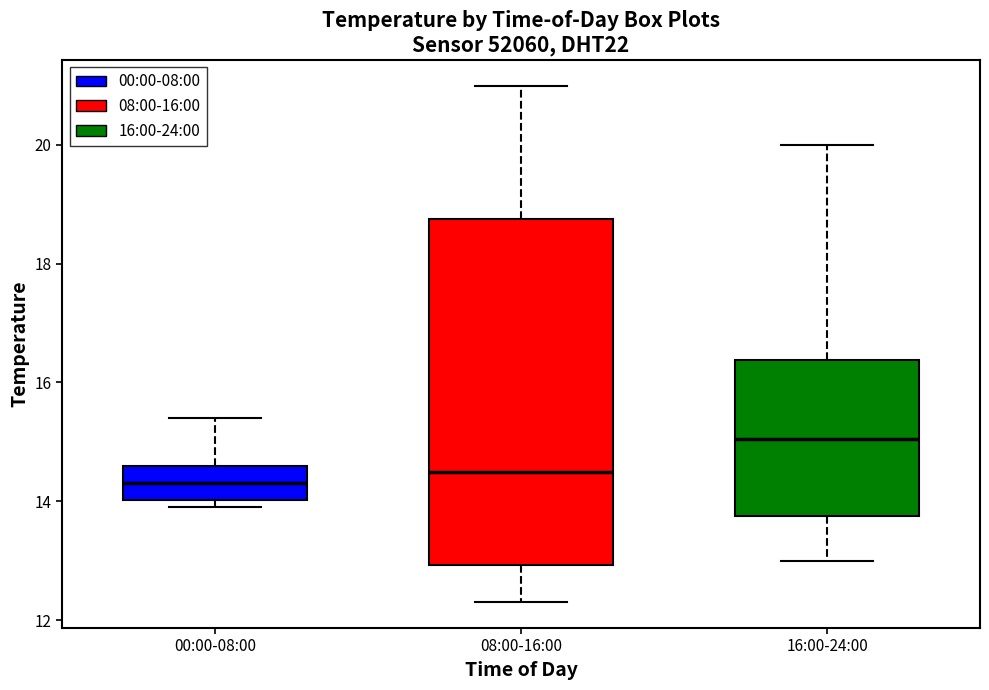

Which box is the tallest, from its lower edge to its upper edge?

08:00-16:00